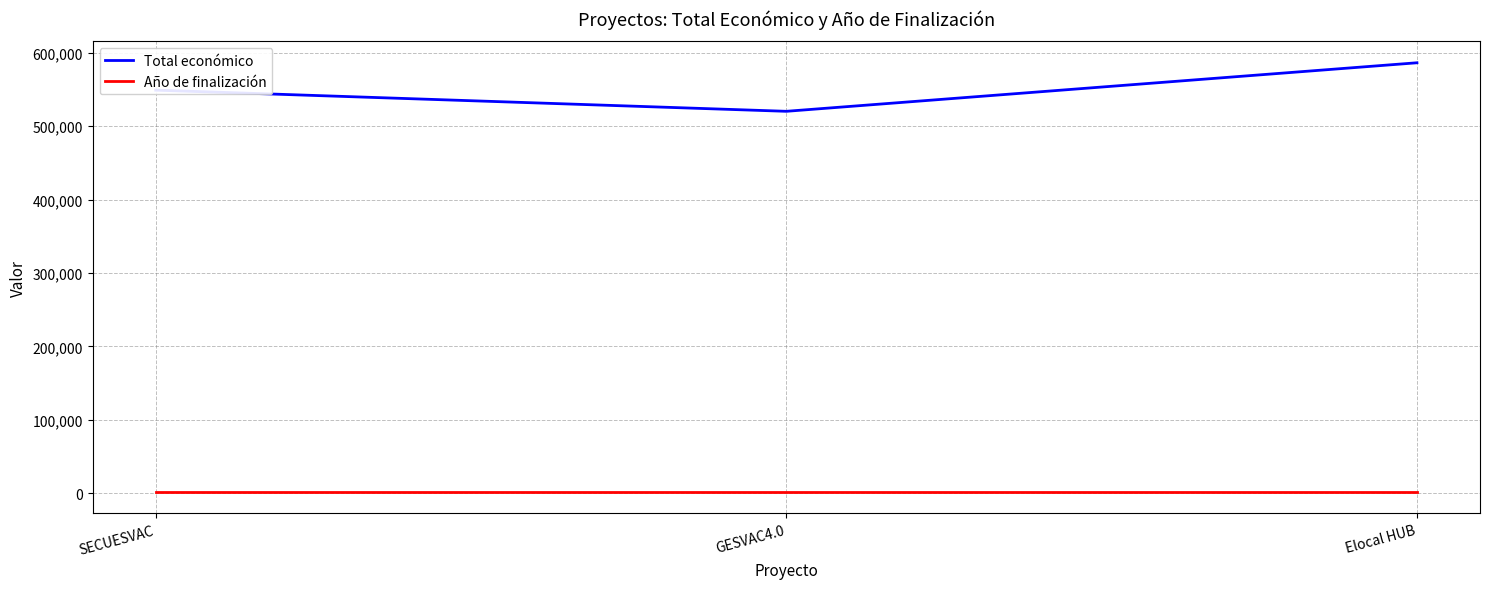

Which series changed the most between GESVAC4.0 and Elocal HUB?

Total económico